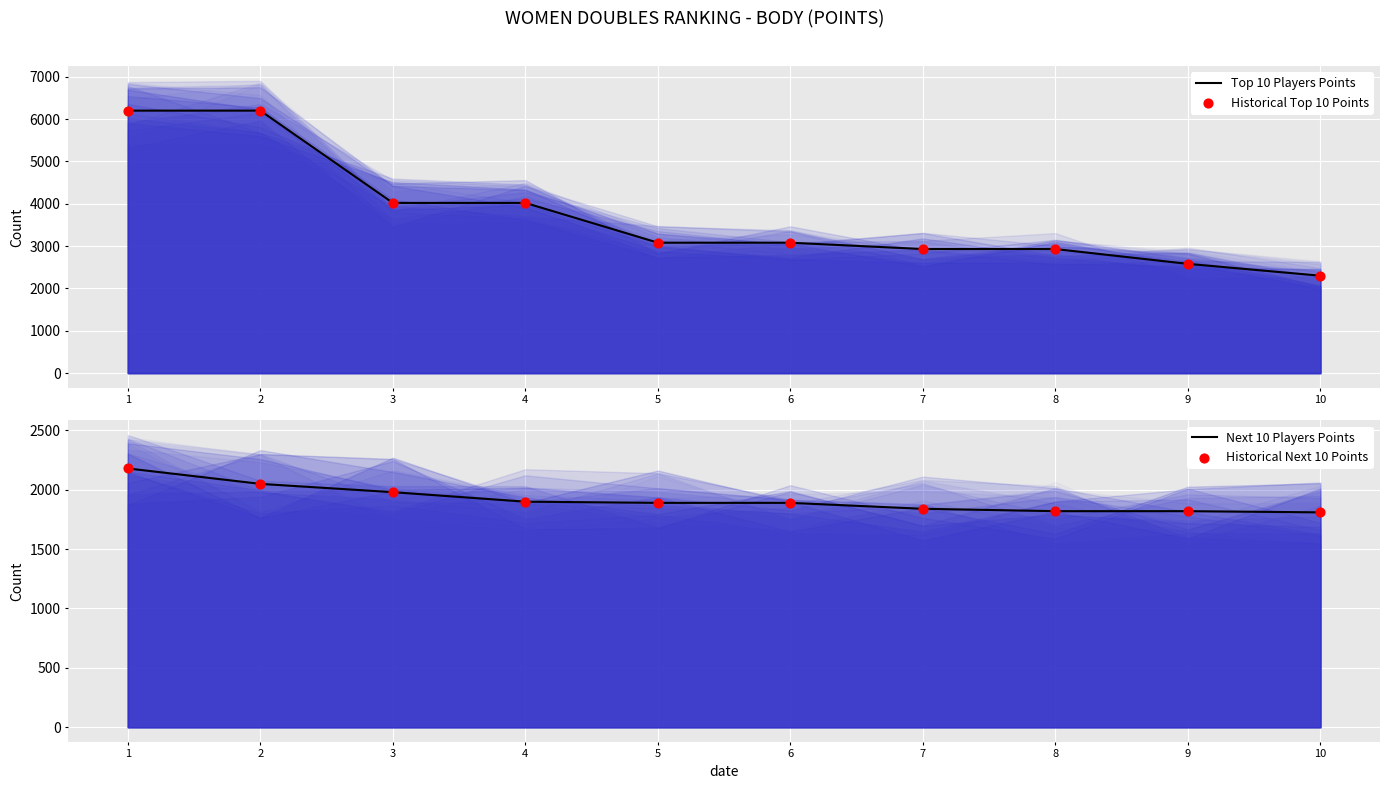

At how many categories does at least one series exceed 5776?

2